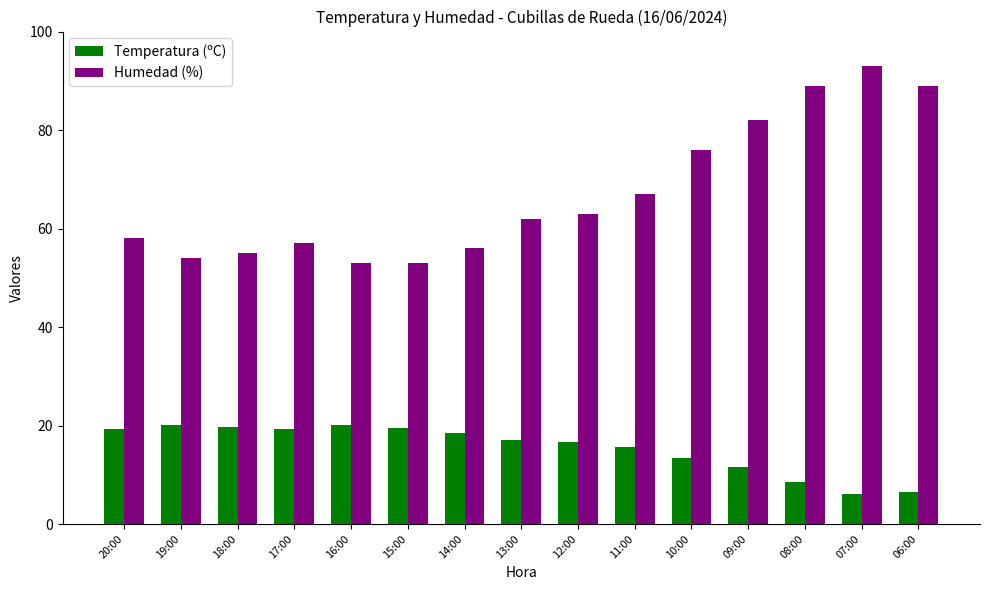

The value of Humedad (%) at 18:00 is 55.0. True or false?

True